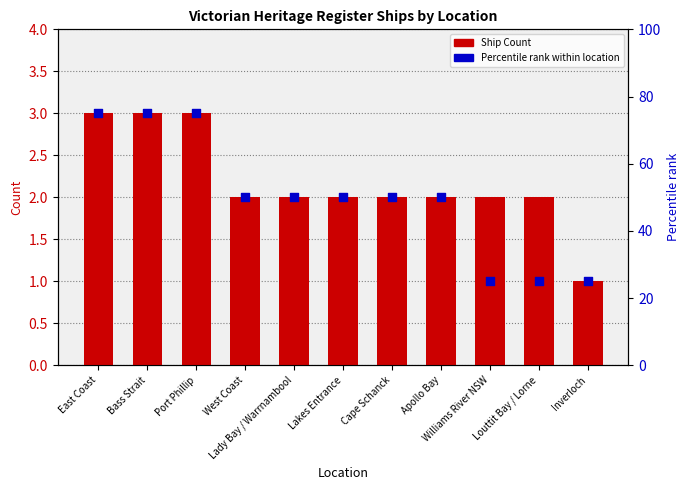

Is the value of Percentile rank at Lakes Entrance greater than the value of Ship Count at Williams River NSW?

Yes